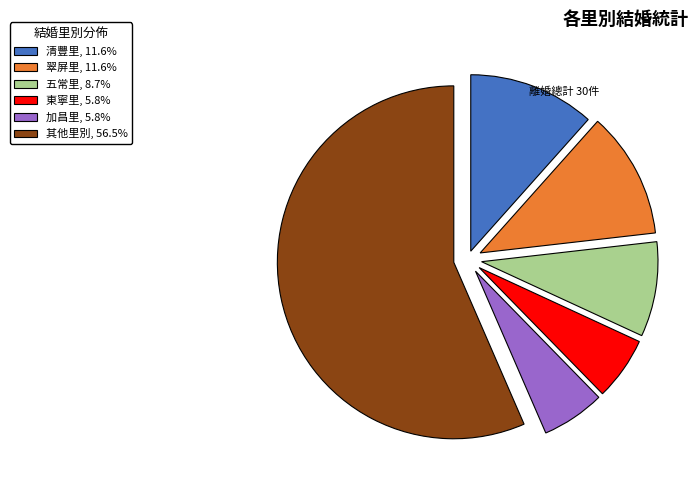

Is there any slice that represents more than half of the pie?

Yes